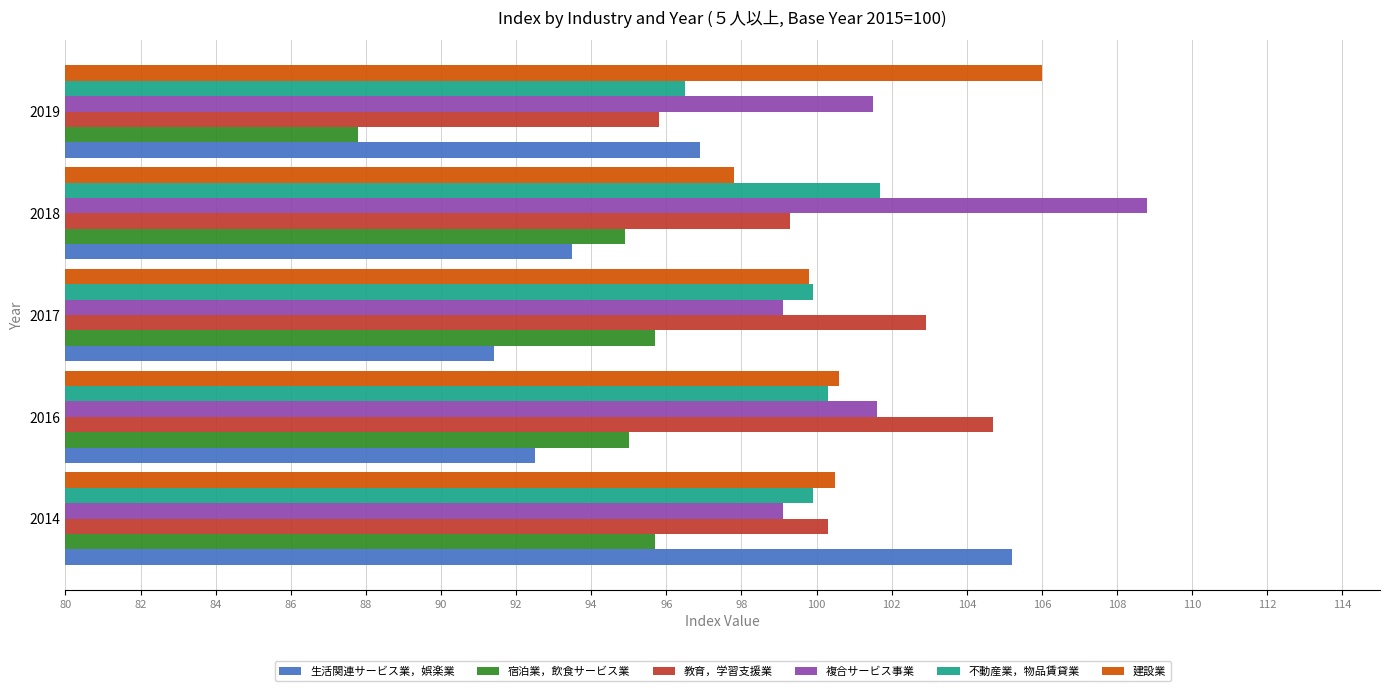

Which series has the widest spread of values?

生活関連サービス業，娯楽業